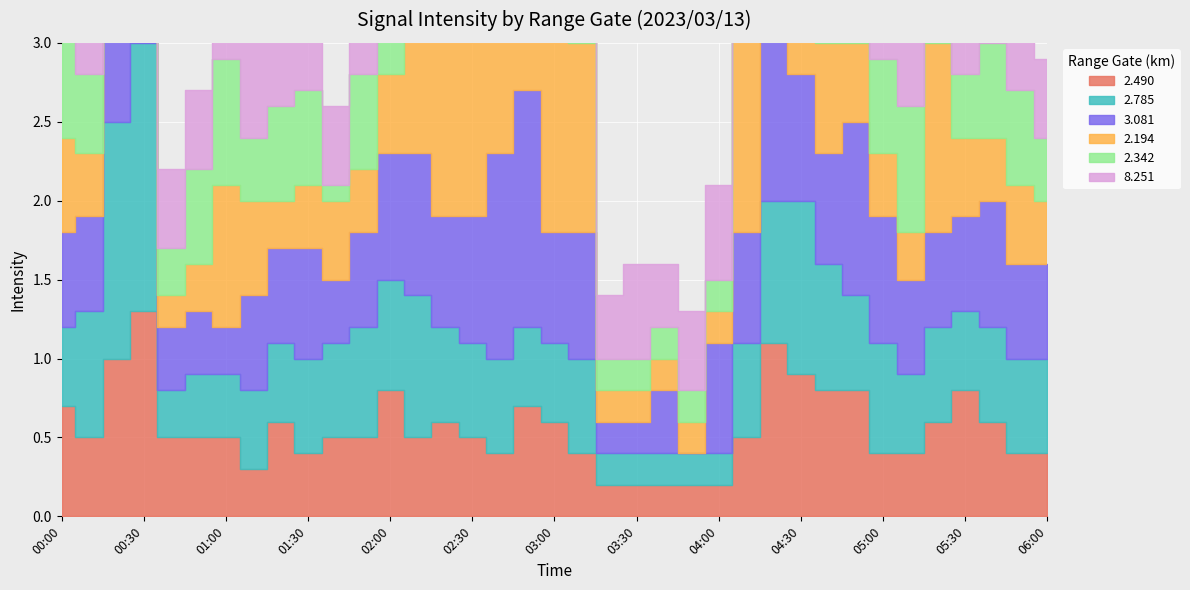

How many interior local peaks does the 2.785 series have?

6